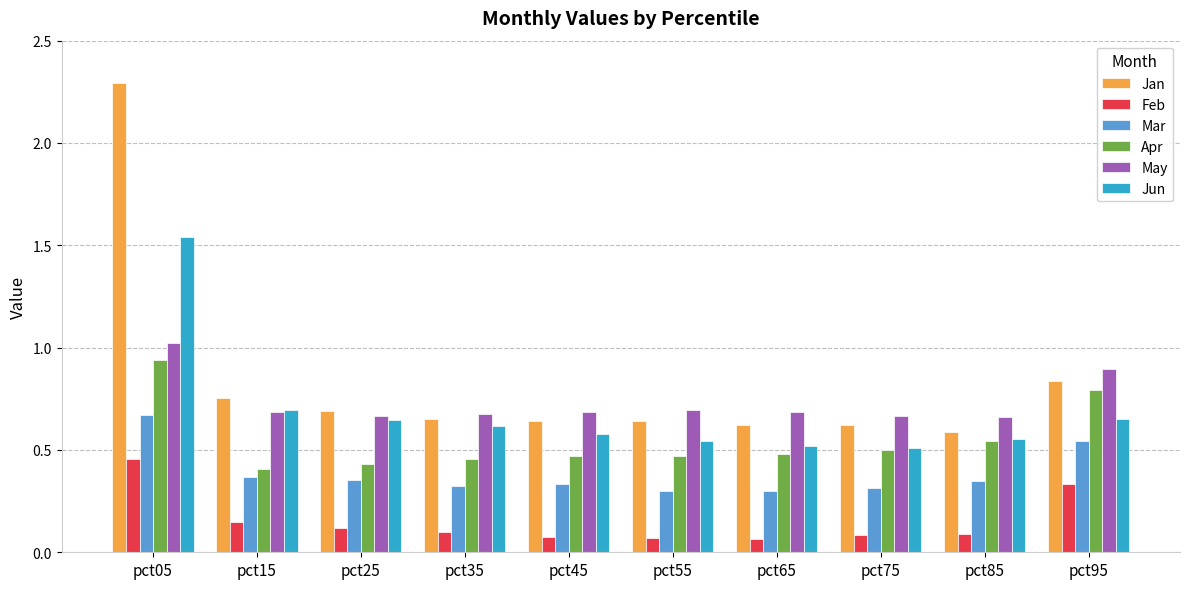

How many groups of bars are there?

10